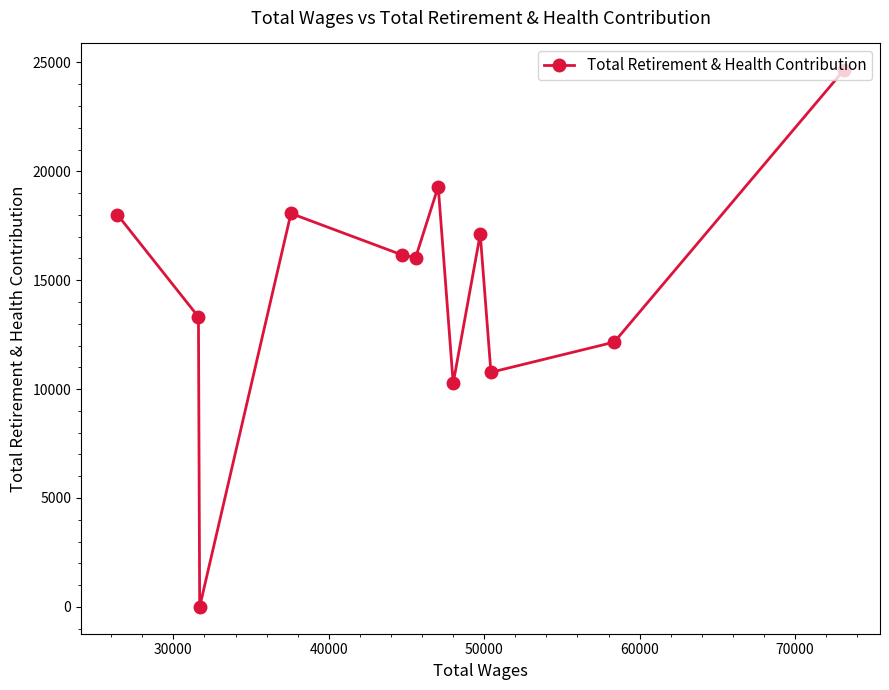

How many values are below 16160?

6